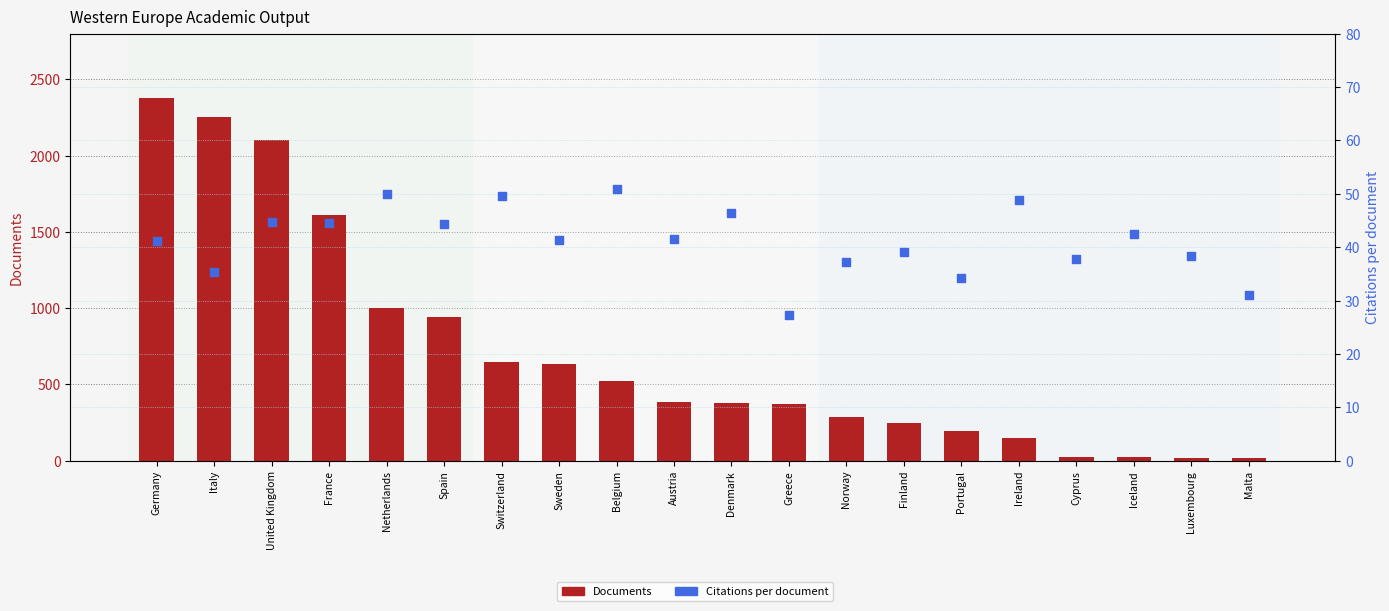

Which series has the largest total across all categories?

Documents